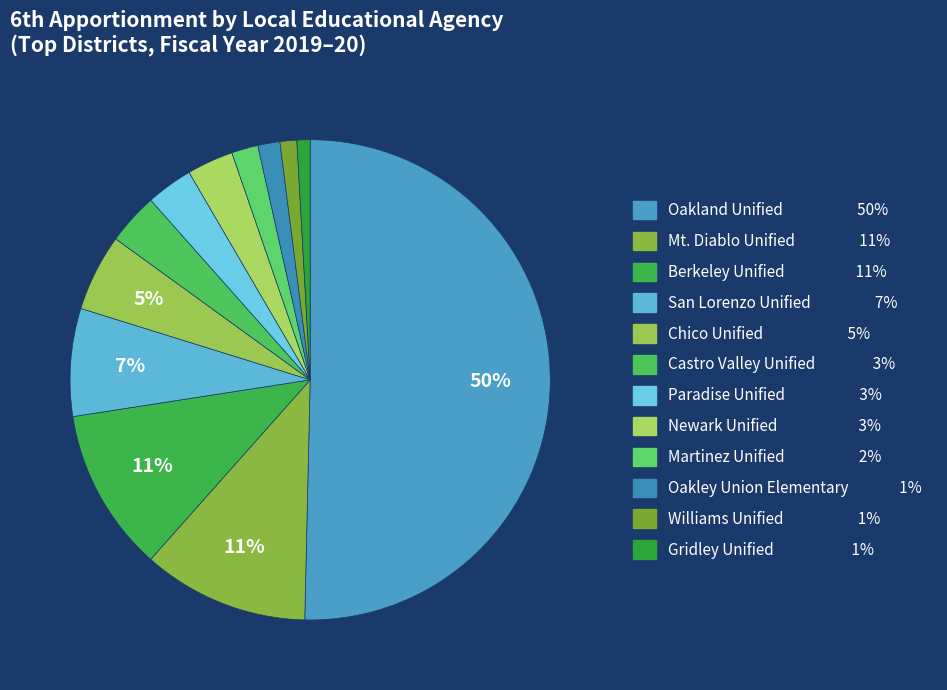

The Castro Valley Unified slice represents 3% of the pie. True or false?

True